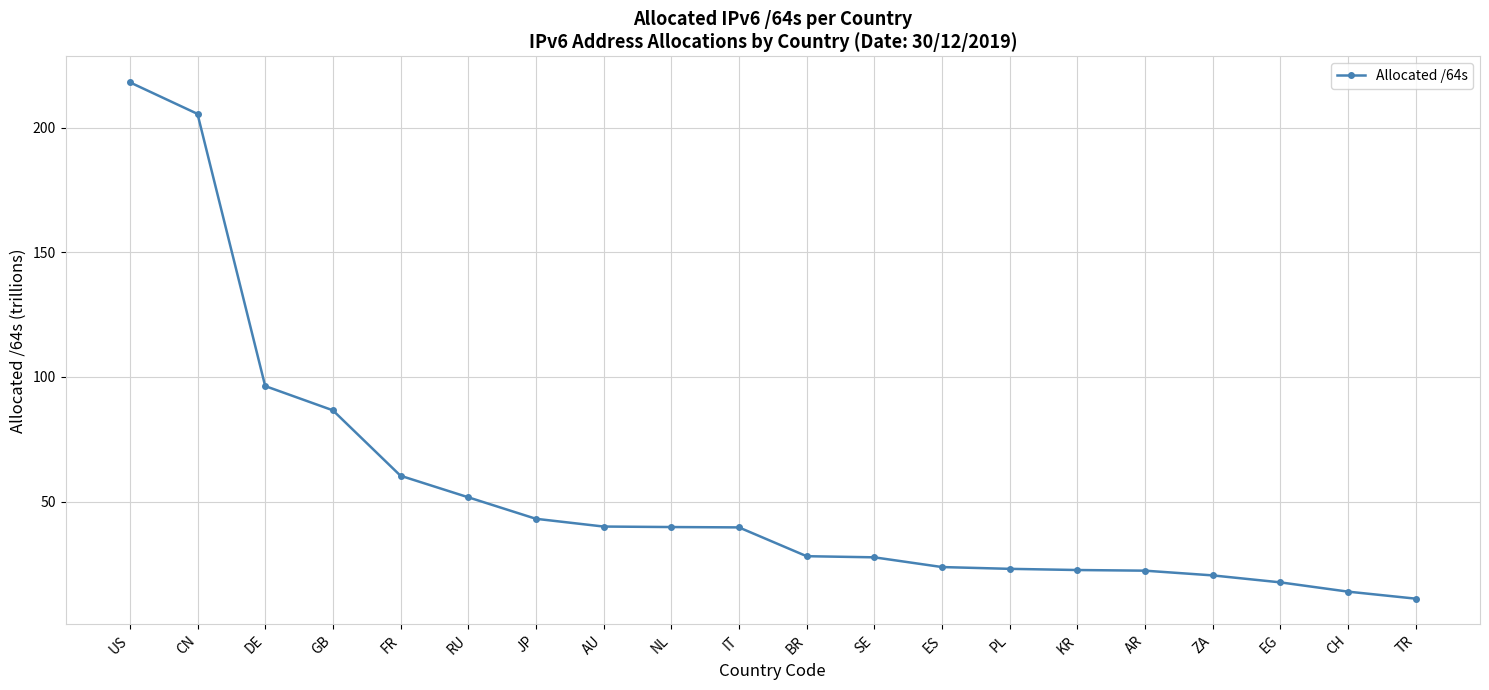

Which label corresponds to the smallest value in the chart?

TR